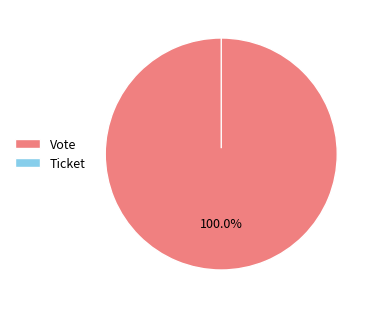

Rank the categories by value from lowest to highest.

Ticket, Vote